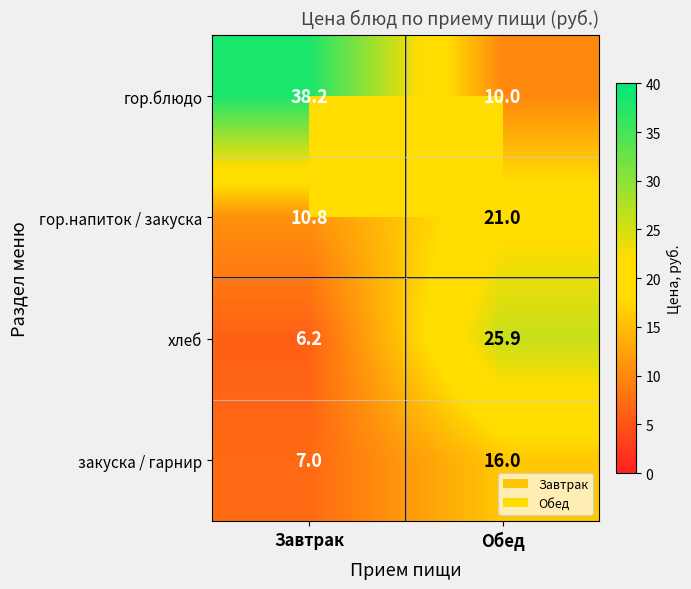

Which series has the widest spread of values?

гор.блюдо